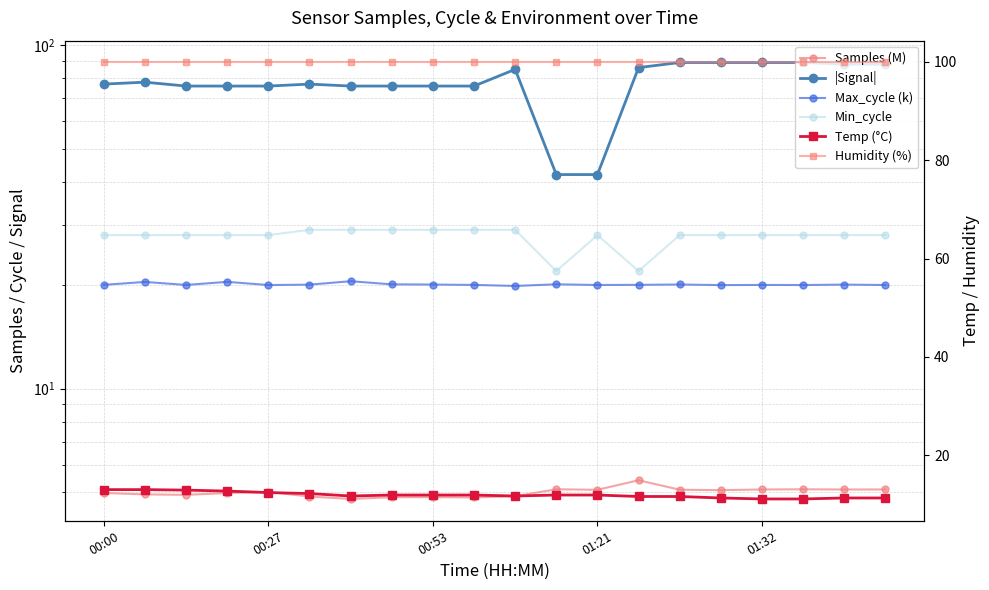

How many Min_cycle values are between 28 and 29?

18